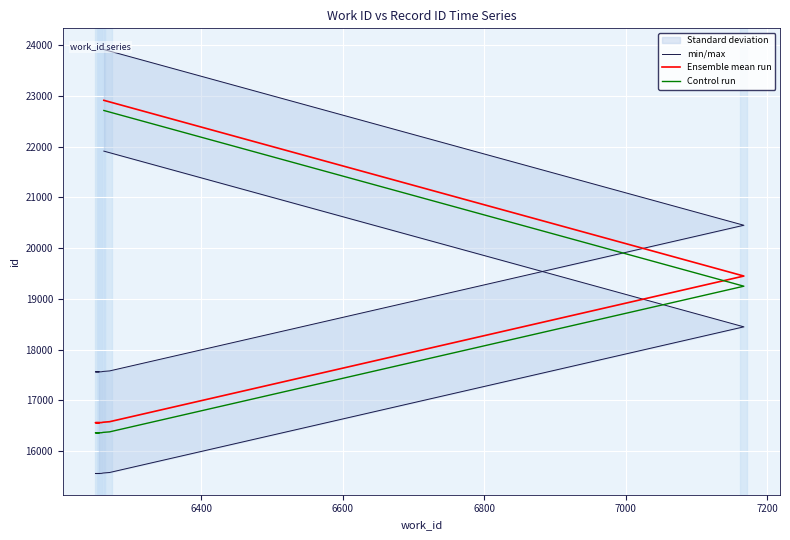

Is the value of Control run at 7 greater than the value of Ensemble mean run at 9?

No